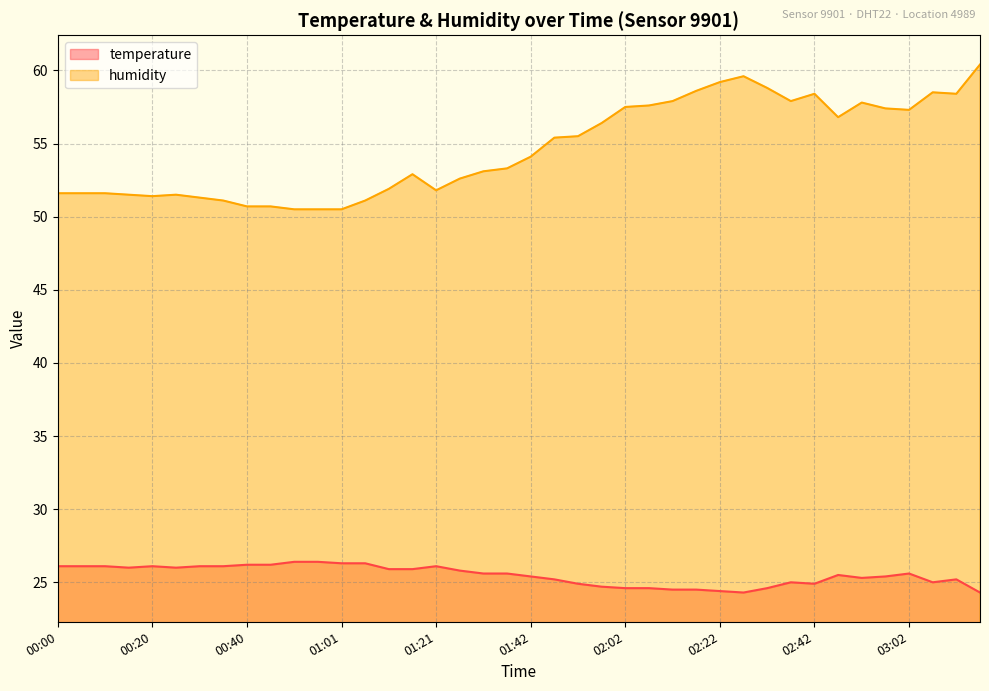

Reading right to left, list all the values displayed in this chart.

temperature: 24.3	25.2	25.0	25.6	25.4	25.3	25.5	24.9	25.0	24.6	24.3	24.4	24.5	24.5	24.6	24.6	24.7	24.9	25.2	25.4	25.6	25.6	25.8	26.1	25.9	25.9	26.3	26.3	26.4	26.4	26.2	26.2	26.1	26.1	26.0	26.1	26.0	26.1	26.1	26.1
humidity: 60.4	58.4	58.5	57.3	57.4	57.8	56.8	58.4	57.9	58.8	59.6	59.2	58.6	57.9	57.6	57.5	56.4	55.5	55.4	54.1	53.3	53.1	52.6	51.8	52.9	51.9	51.1	50.5	50.5	50.5	50.7	50.7	51.1	51.3	51.5	51.4	51.5	51.6	51.6	51.6